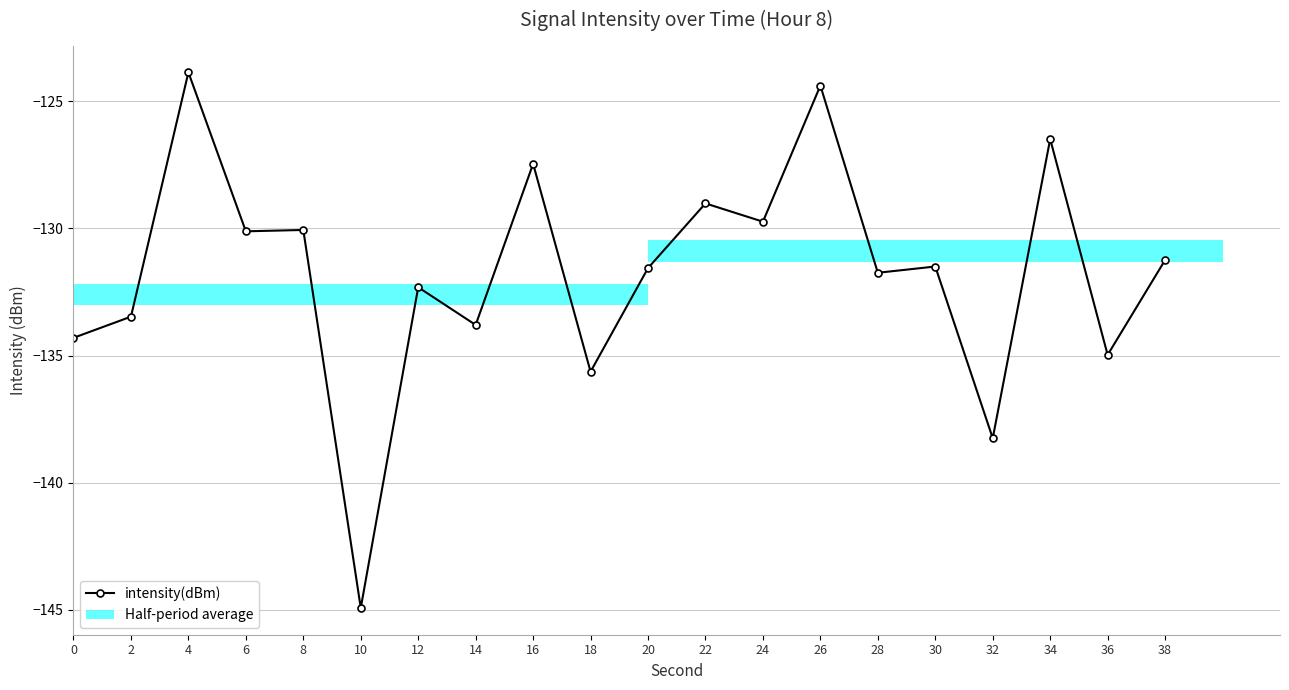

What value does the data have at 4?

-123.9